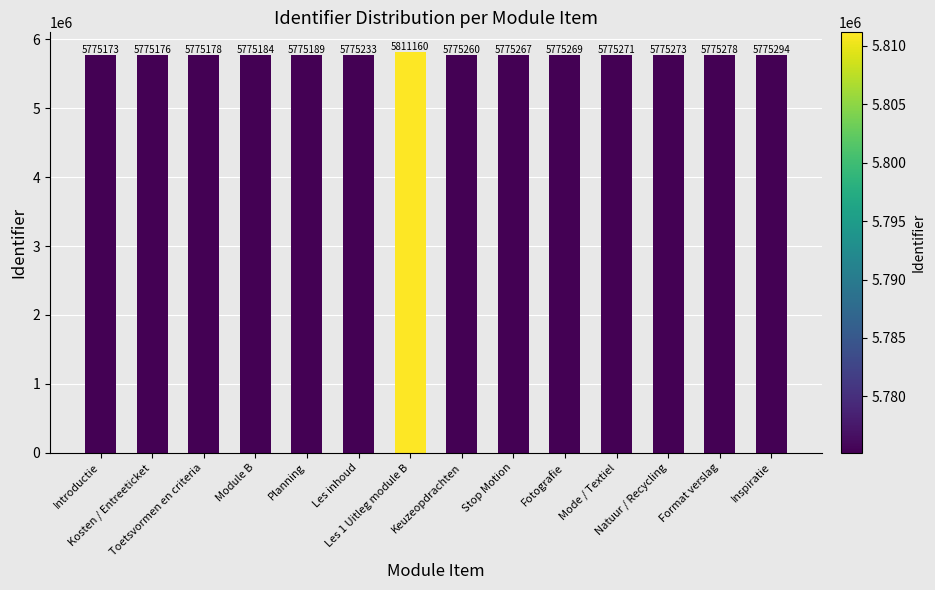

Rank the categories by value from lowest to highest.

Introductie, Kosten / Entreeticket, Toetsvormen en criteria, Module B, Planning, Les inhoud, Keuzeopdrachten, Stop Motion, Fotografie, Mode / Textiel, Natuur / Recycling, Format verslag, Inspiratie, Les 1 Uitleg module B